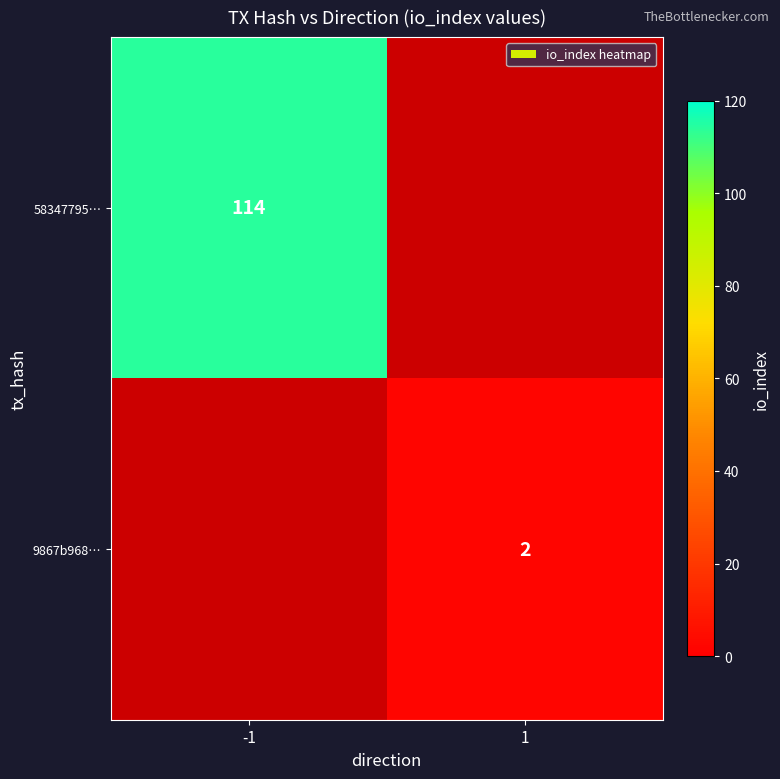

The value of 9867b968… at 1 is 2. True or false?

True